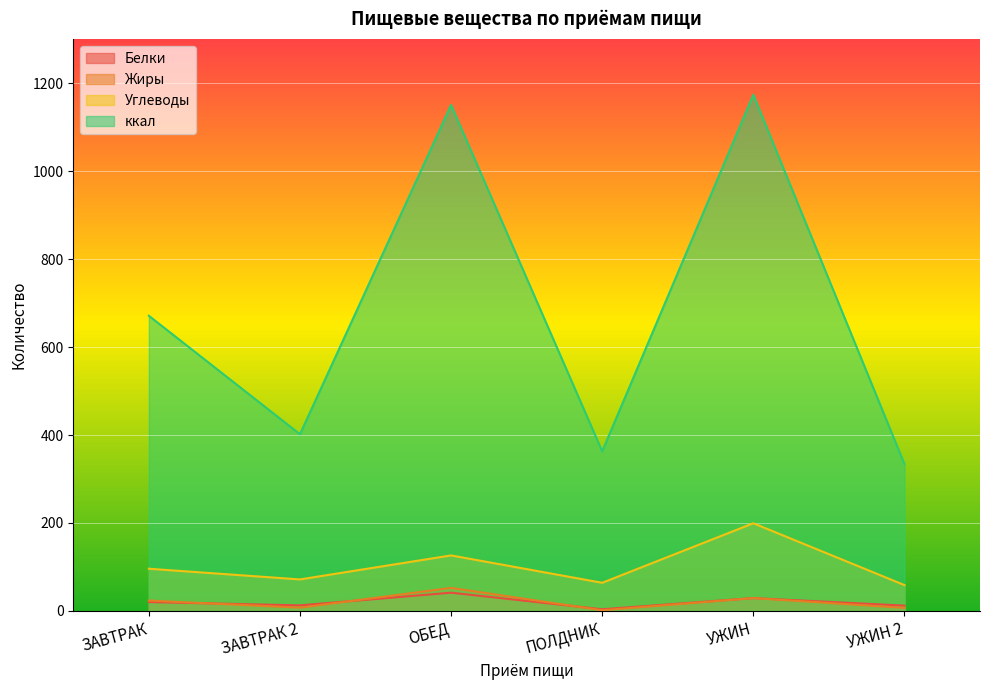

At which label does Белки first exceed 20?

ЗАВТРАК